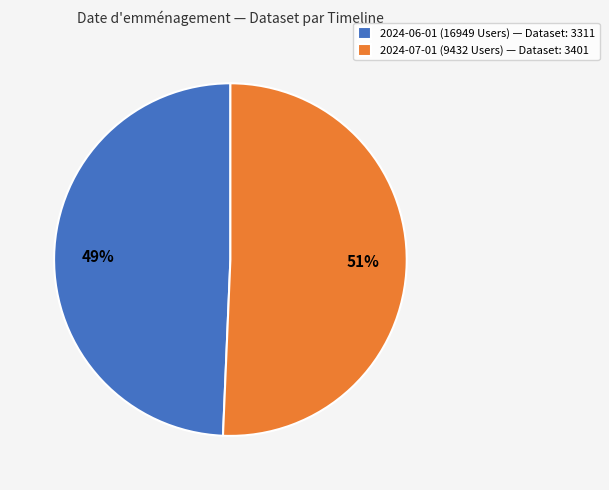

Does 2024-07-01 (9432 Users) represent more than half of the total?

Yes